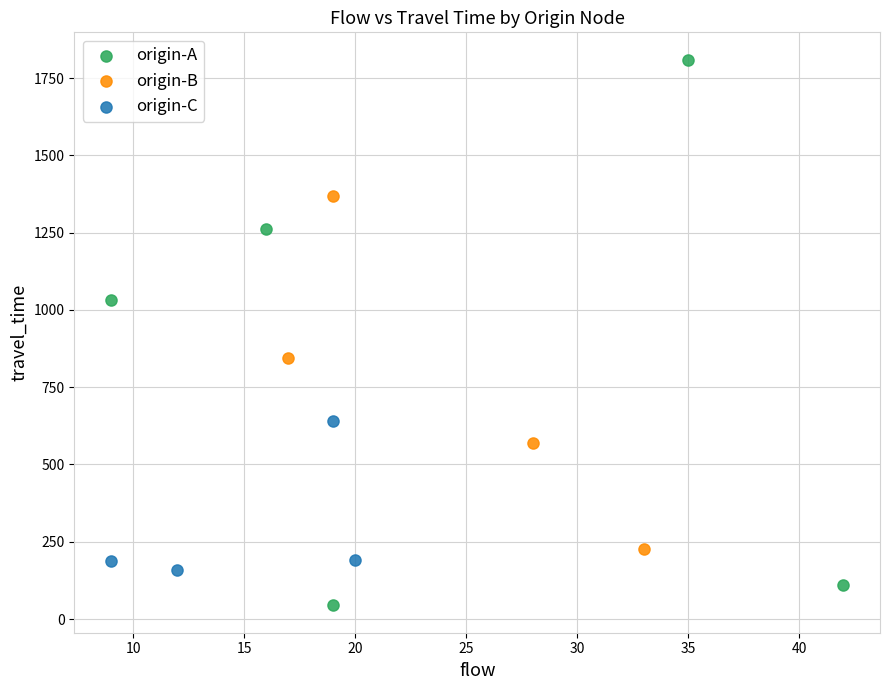

Which series contains the lowest Y value?

origin-A